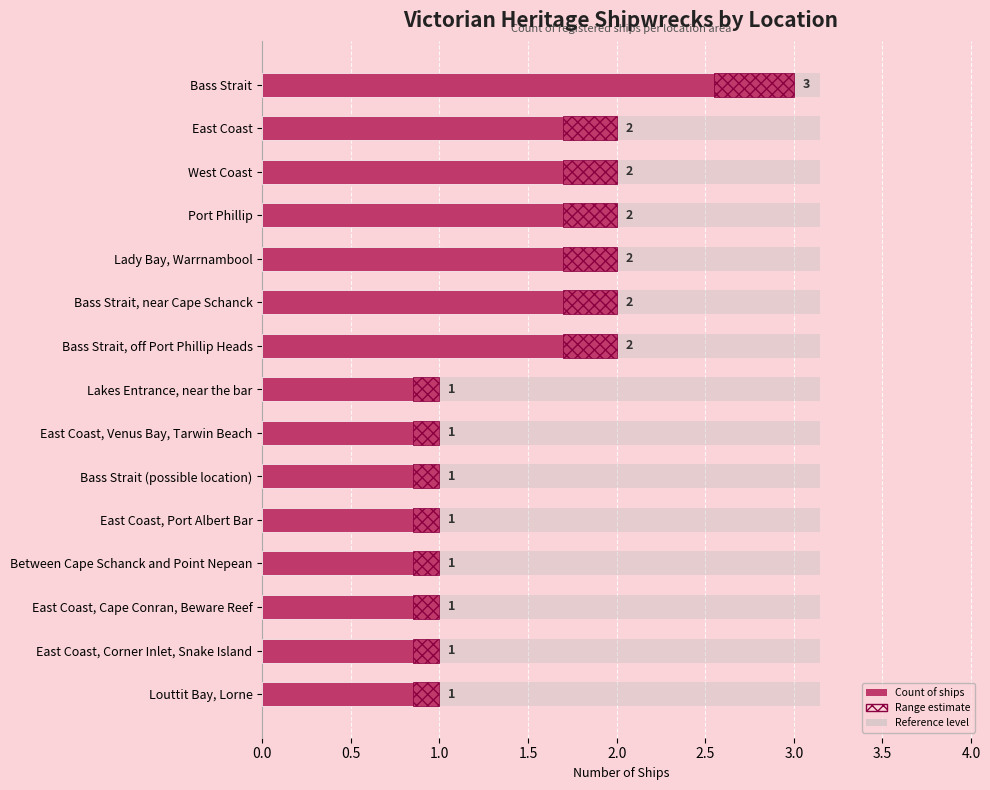

At how many categories does at least one series exceed 0?

15